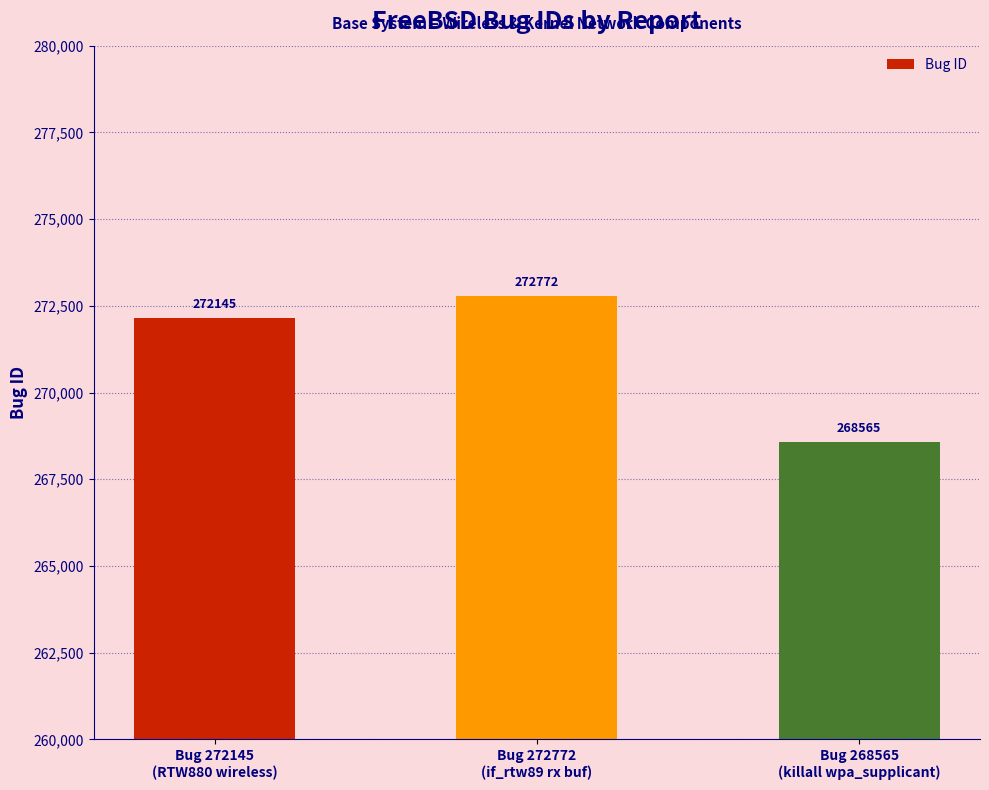

At which category does the chart reach its minimum across all series?

Bug 268565
(killall wpa_supplicant)